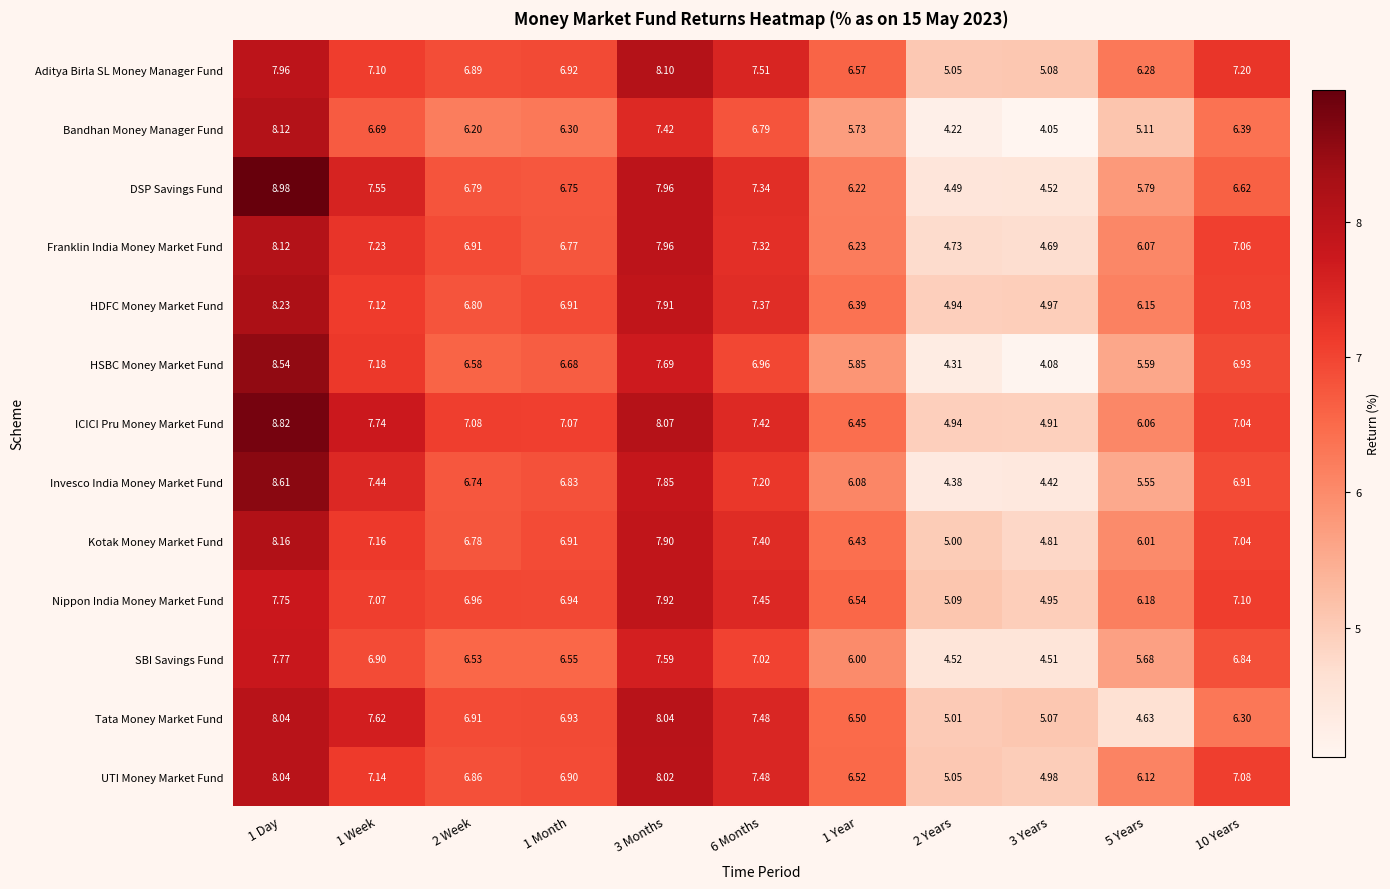

Which series has the largest range (max minus min)?

DSP Savings Fund